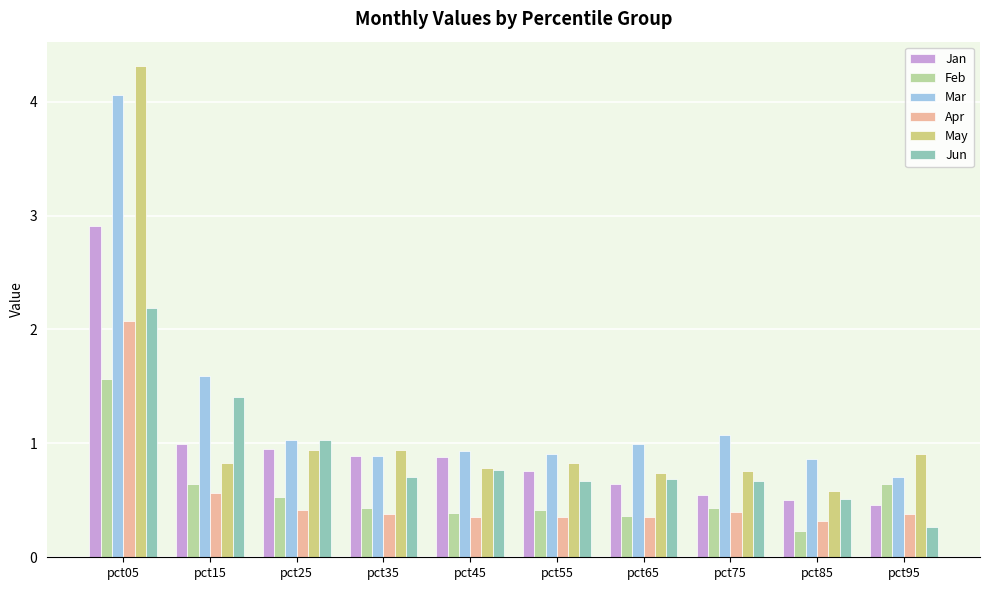

What is the sum of all Apr values?

5.6